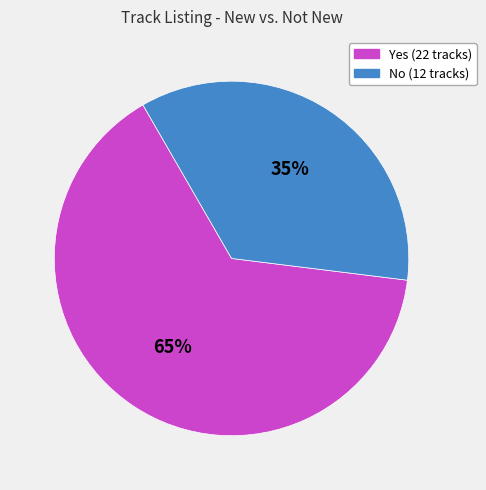

Which category has the smallest portion of the pie?

No